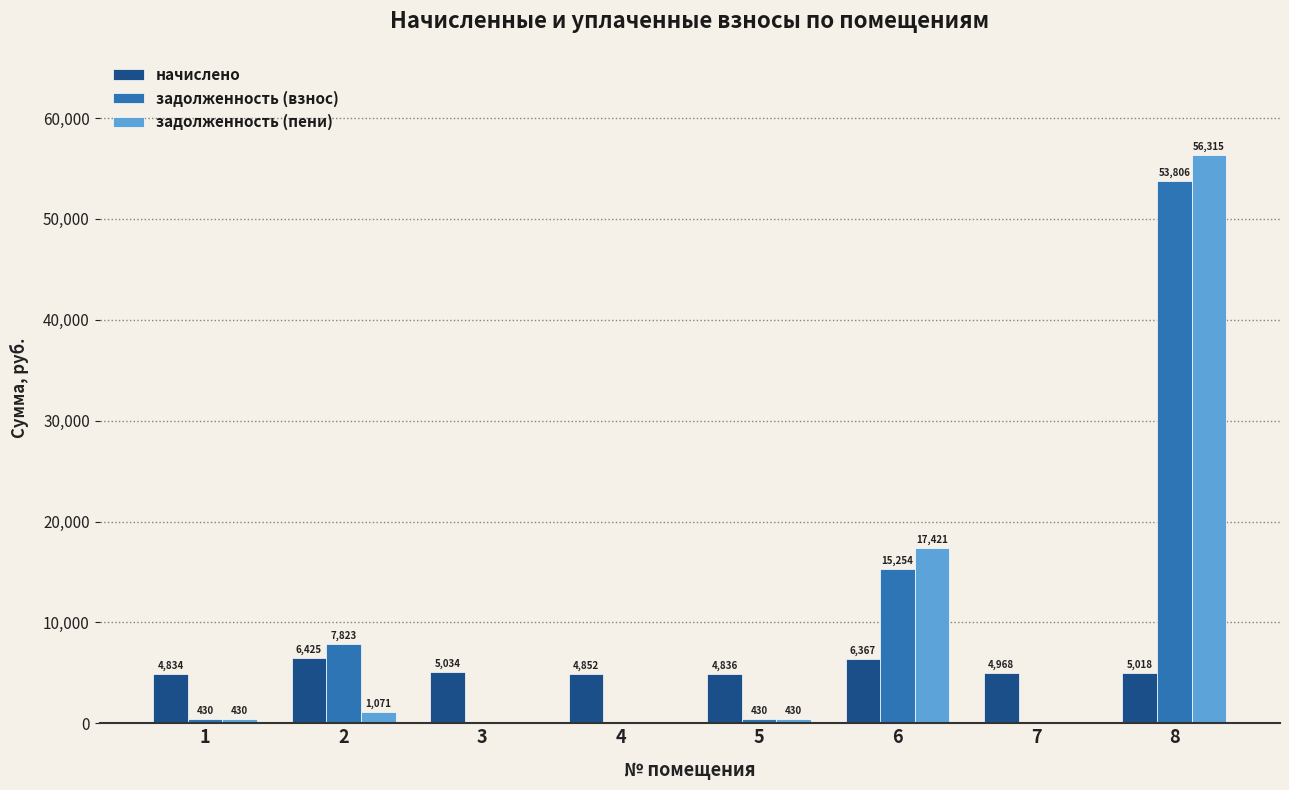

Which series changed the most between 6 and 8?

задолженность (пени)